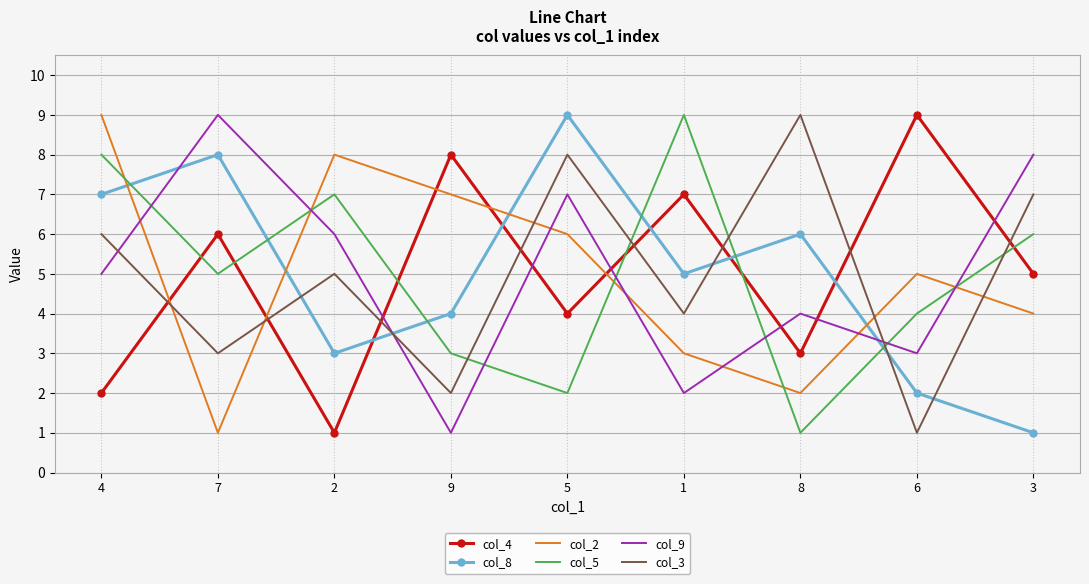

Reading left to right, transcribe all the data shown in this chart.

col_4: 4=2	7=6	2=1	9=8	5=4	1=7	8=3	6=9	3=5
col_8: 4=7	7=8	2=3	9=4	5=9	1=5	8=6	6=2	3=1
col_2: 4=9	7=1	2=8	9=7	5=6	1=3	8=2	6=5	3=4
col_5: 4=8	7=5	2=7	9=3	5=2	1=9	8=1	6=4	3=6
col_9: 4=5	7=9	2=6	9=1	5=7	1=2	8=4	6=3	3=8
col_3: 4=6	7=3	2=5	9=2	5=8	1=4	8=9	6=1	3=7